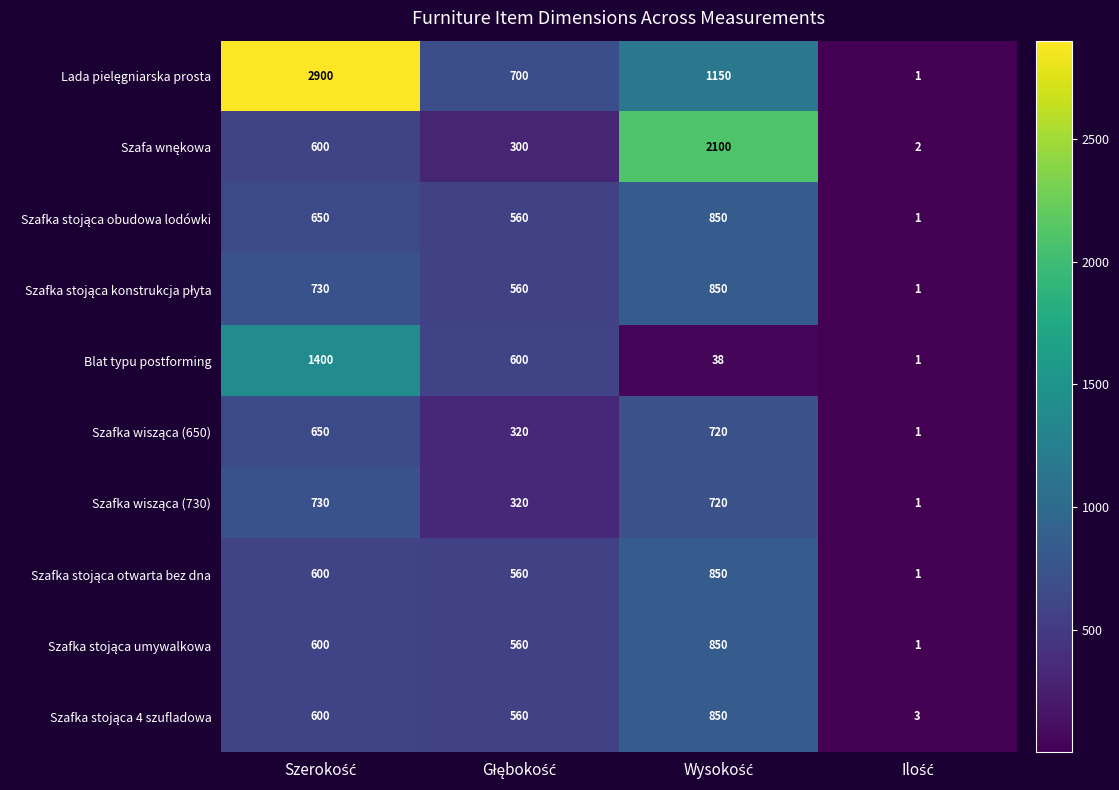

At which category does the chart reach its peak across all series?

Szerokość